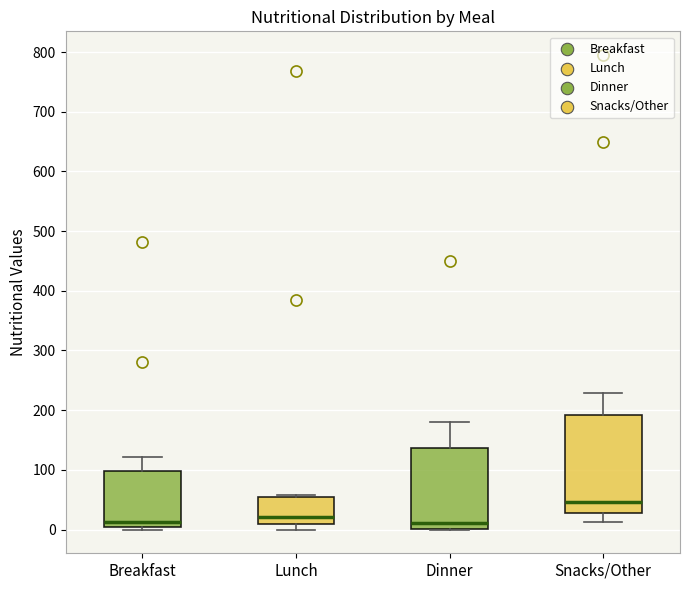

Which box has the highest median line?

Snacks/Other